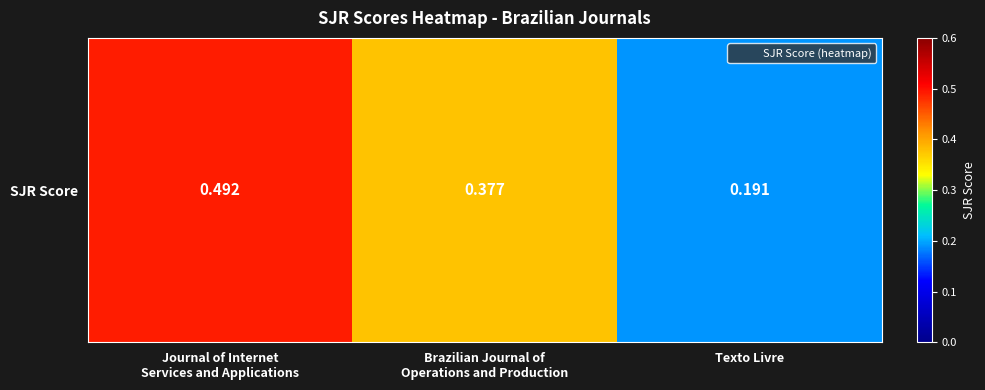

What is the average value?

0.4